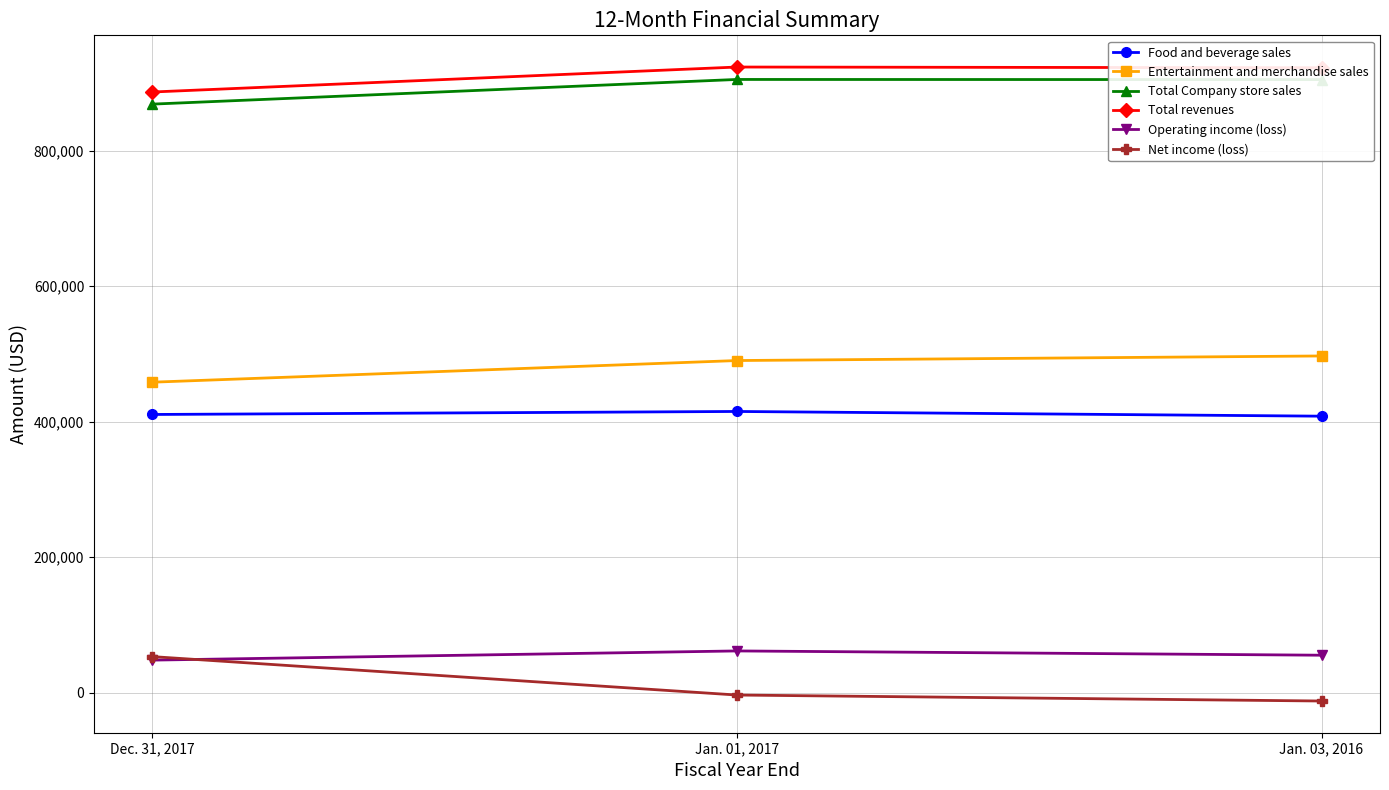

The value of Total revenues at Jan. 03, 2016 is 313727. True or false?

False